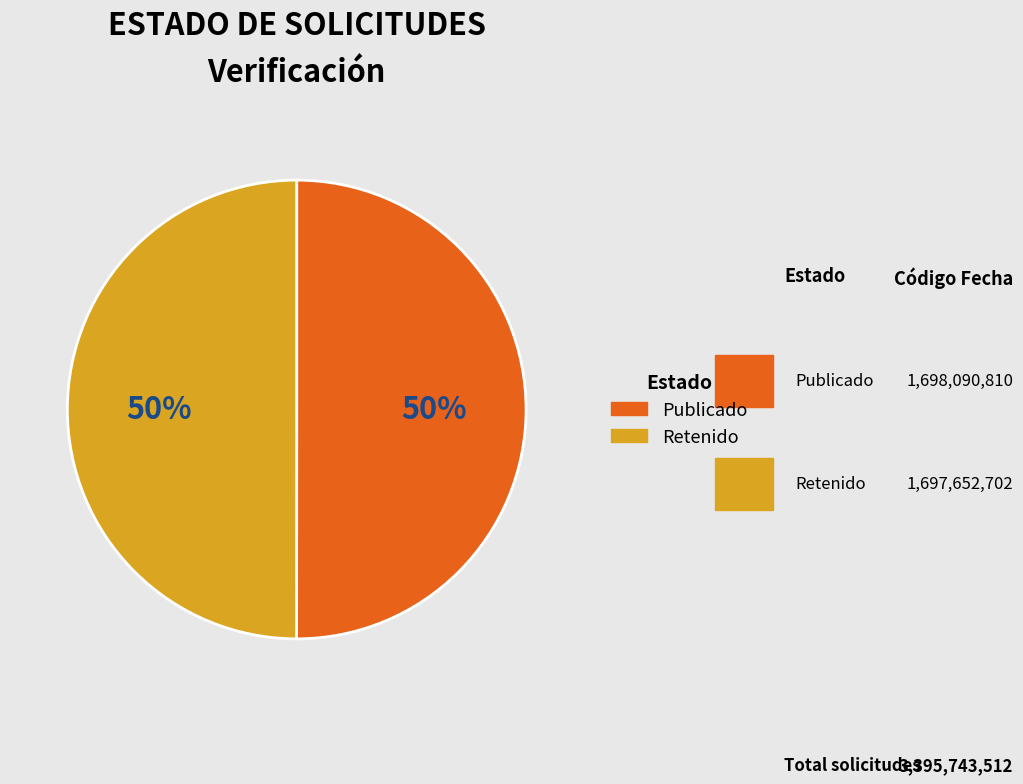

To the nearest percent, what is the average slice percentage?

50%